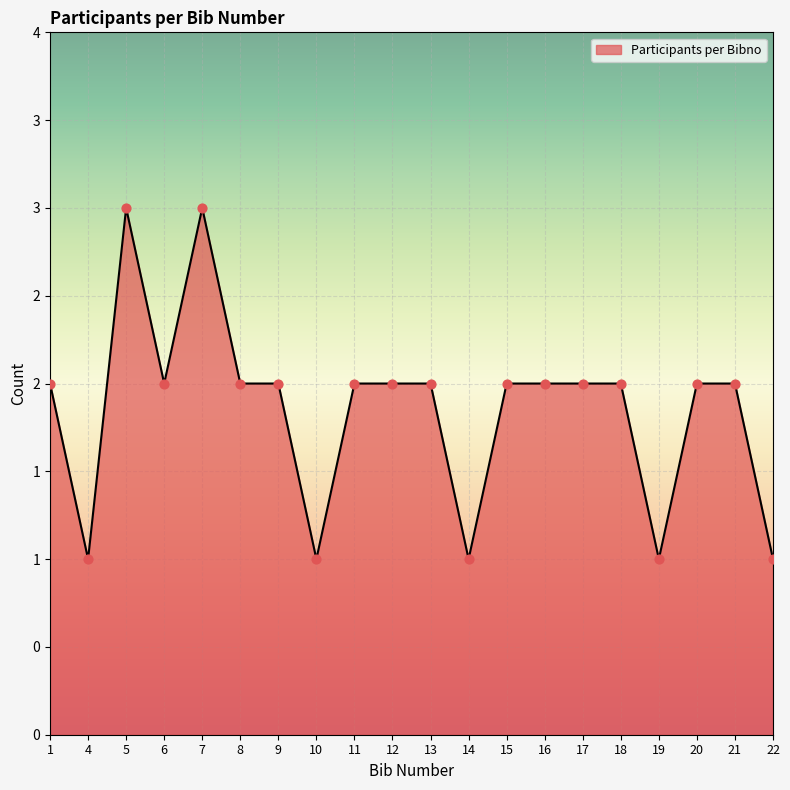

Between 17 and 20, which is larger?

17